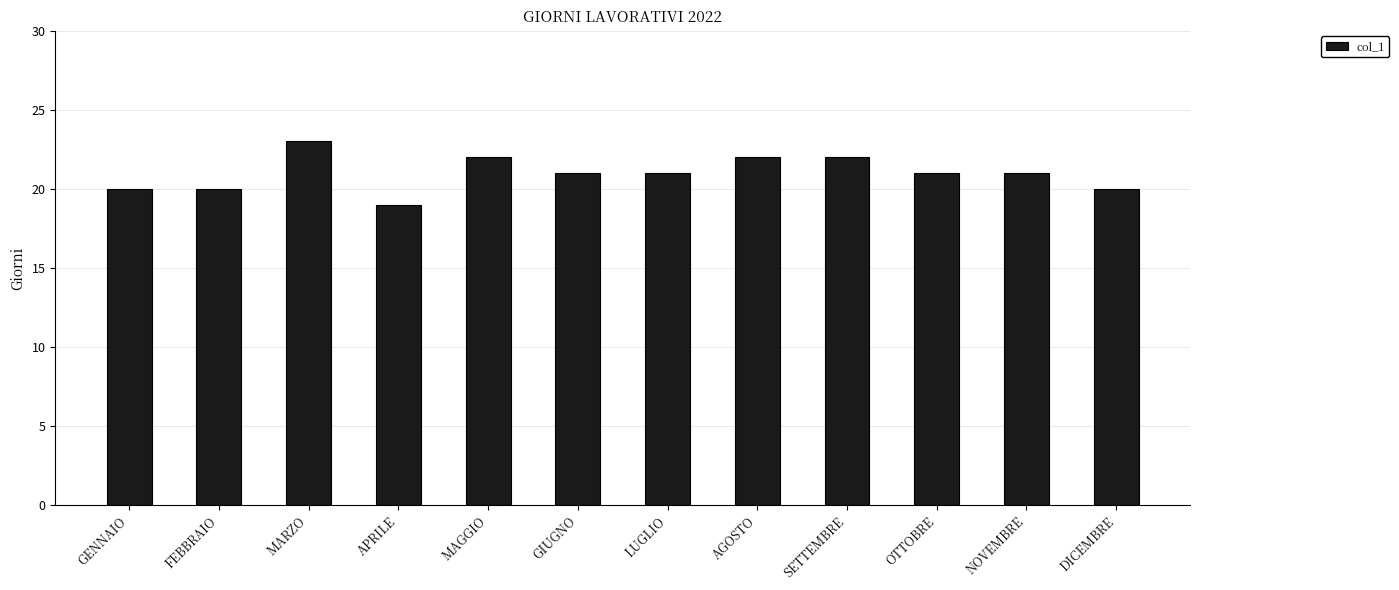

What is the approximate value at NOVEMBRE?

21